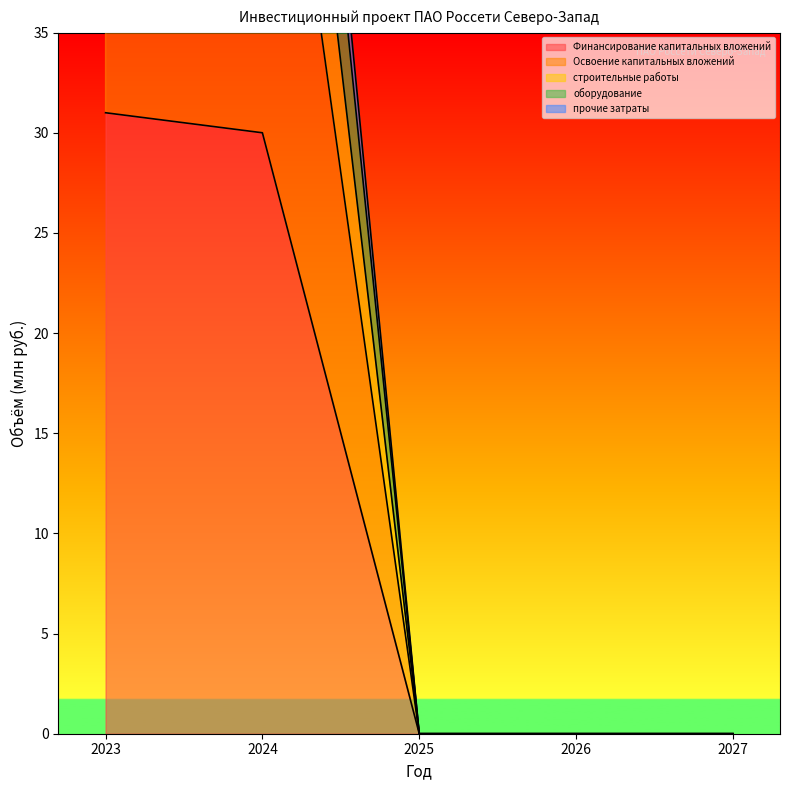

Which series has the widest spread of values?

Освоение капитальных вложений